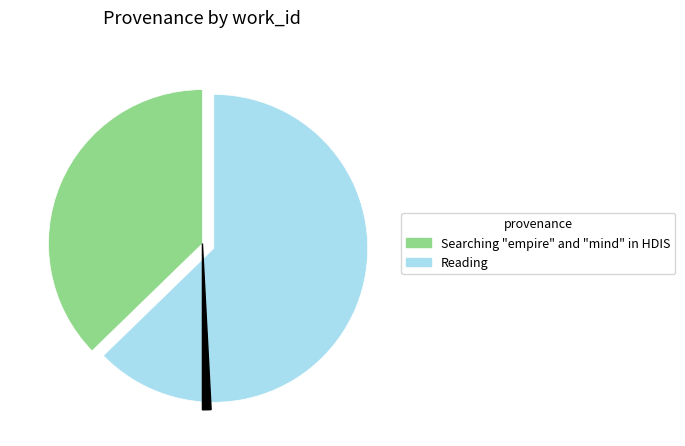

What percentage is NOT represented by Searching "empire" and "mind" in HDIS?

62.7%